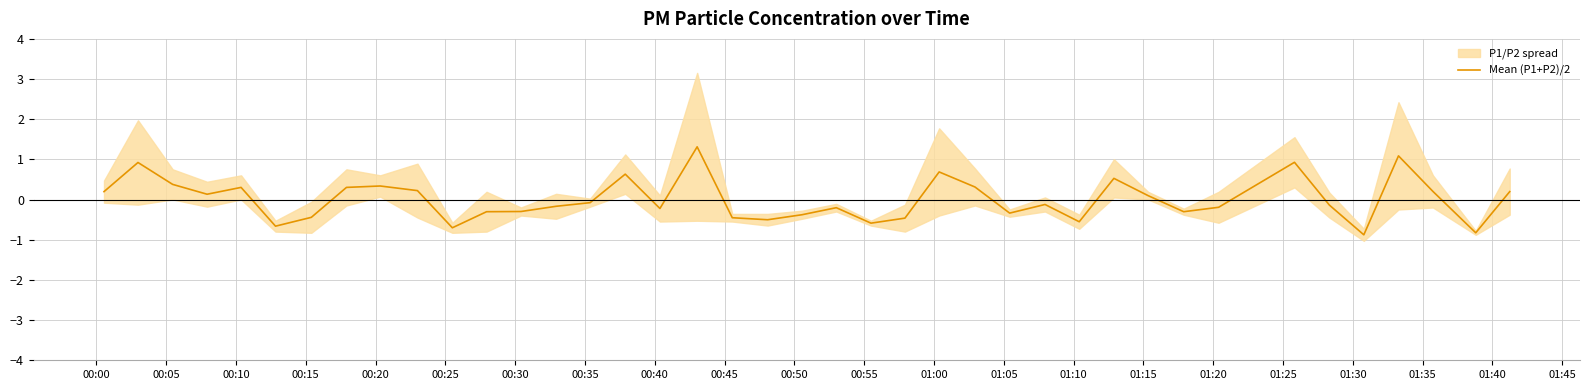

What is the maximum value for Mean (P1+P2)/2?

1.3